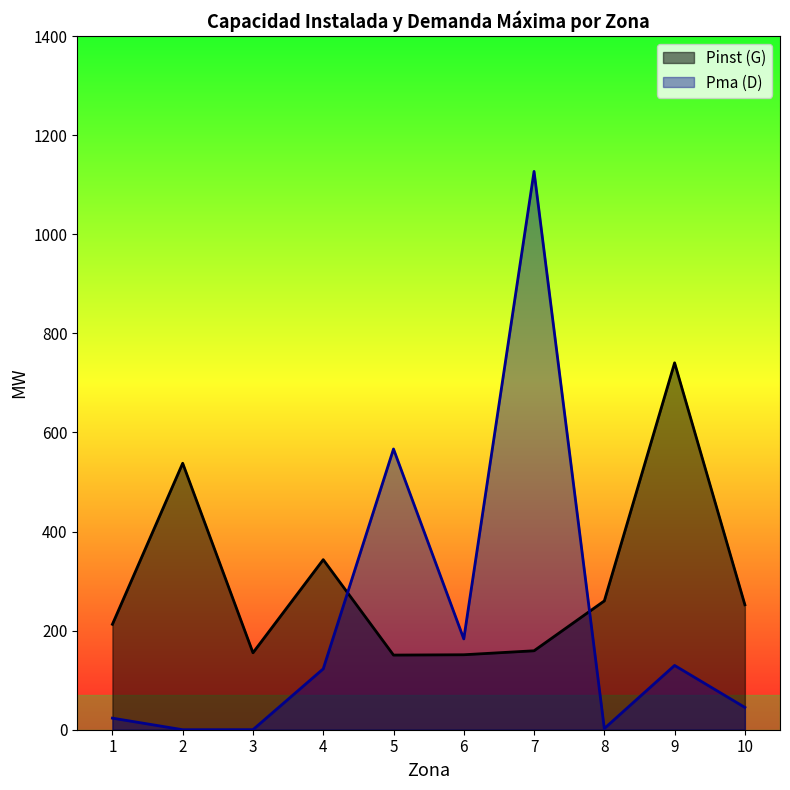

True or false: Pma (D) has more than 0 points higher than both neighbors.

True